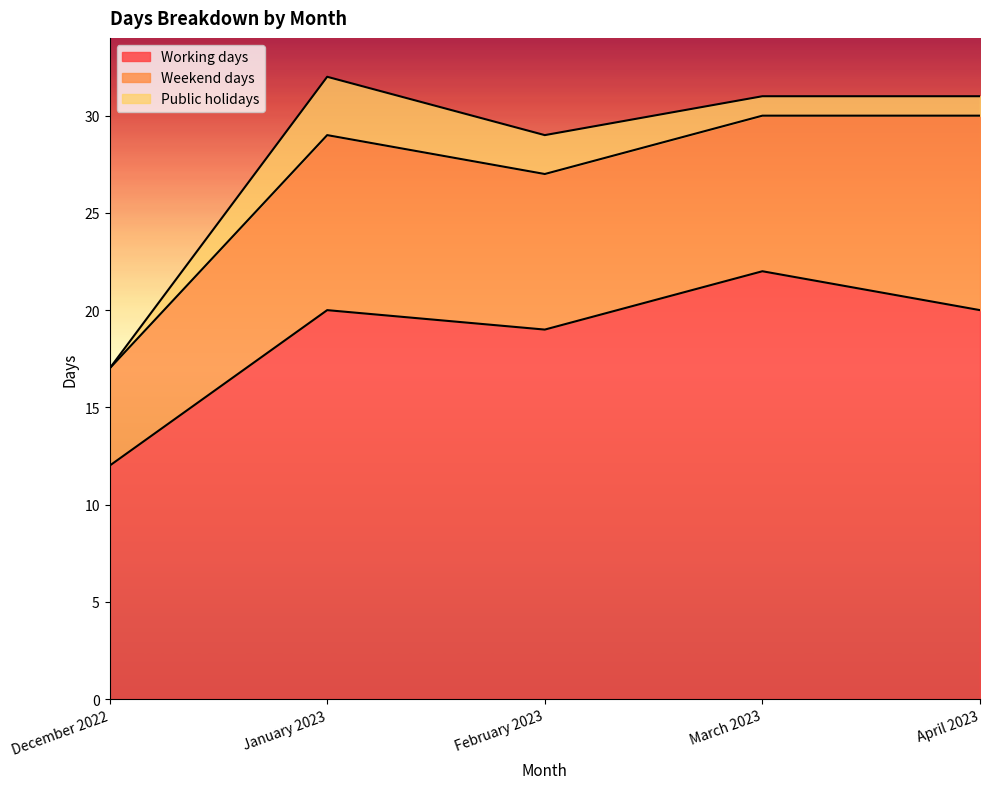

Between March 2023 and January 2023, which is larger?

March 2023